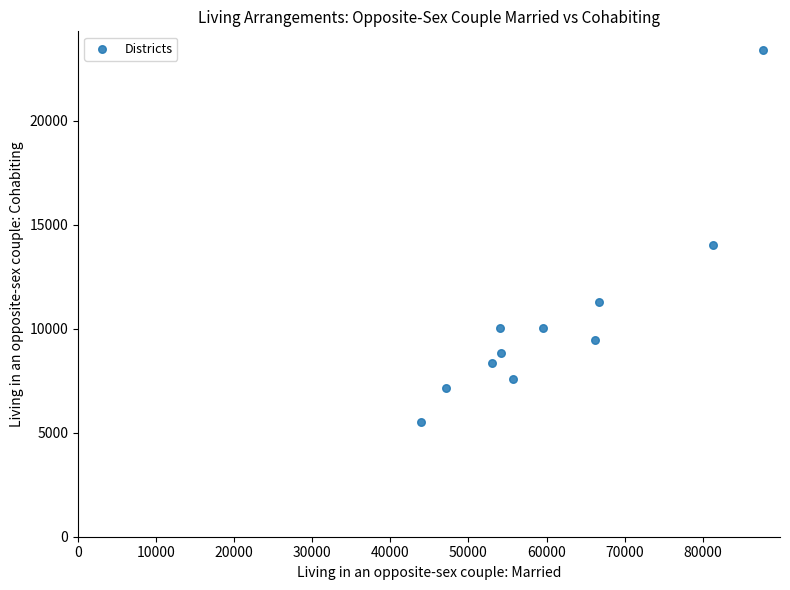

What is the average Y value?

10514